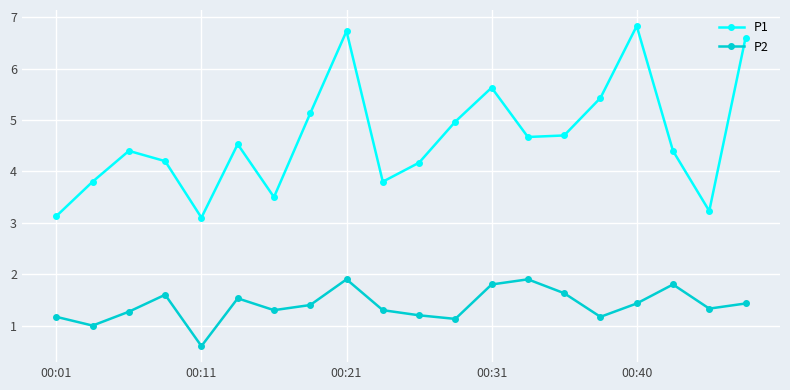

What is the difference between the maximum and minimum values in the P2 series?

1.3